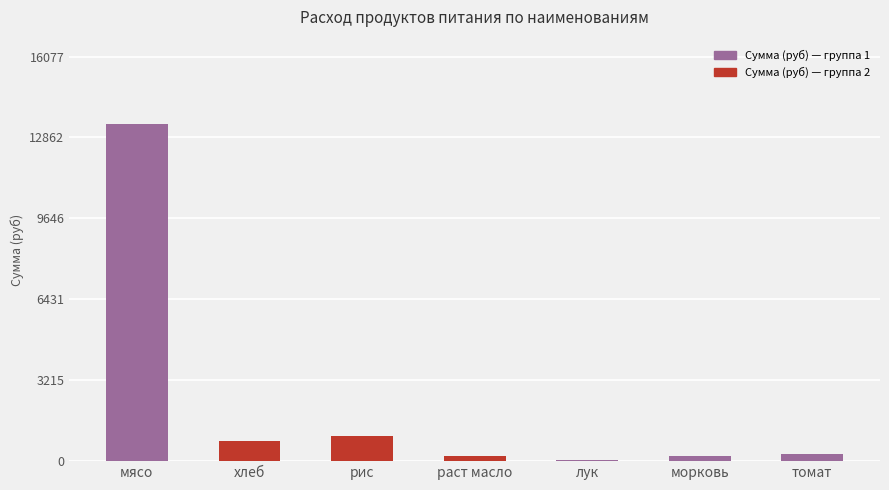

At which category does the chart reach its minimum across all series?

лук